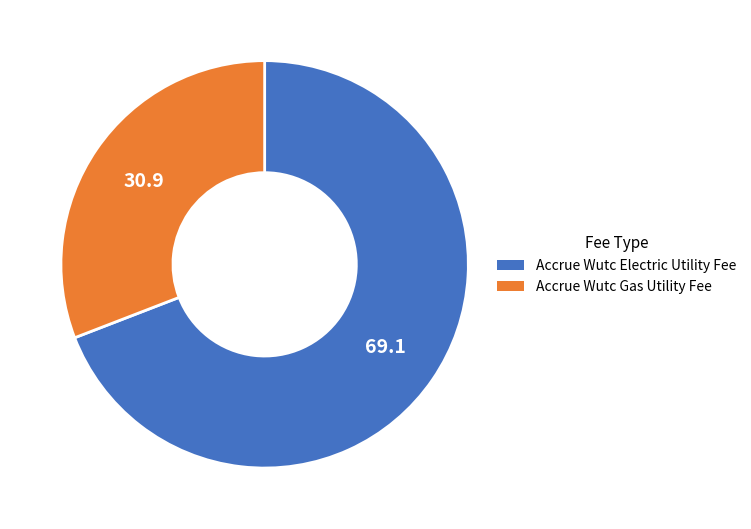

Which category has the biggest portion of the pie?

Accrue Wutc Electric Utility Fee